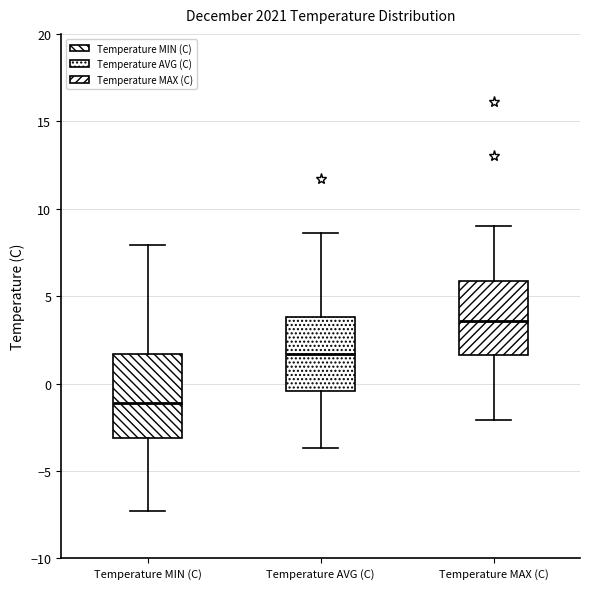

Reading left to right, read every box against the y-axis: the position of its median line, the range the box covers, and the ends of its whiskers. The values are not printed on the chart, so give them approximately, as read against the axis.

Temperature MIN (C): median -1.0, box -3.0 to 1.5, whiskers -7.5 to 8.0
Temperature AVG (C): median 1.5, box -0.5 to 4.0, whiskers -3.5 to 8.5
Temperature MAX (C): median 3.5, box 1.5 to 6.0, whiskers -2.0 to 9.0